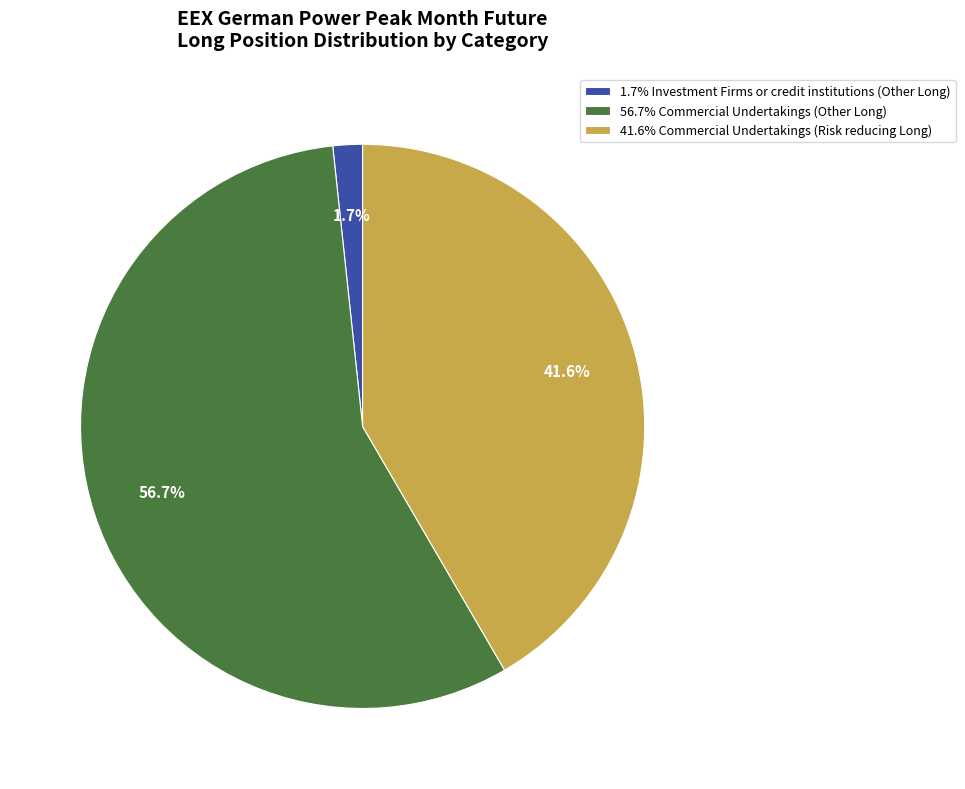

What percentage is NOT represented by 41.6% Commercial Undertakings (Risk reducing Long)?

58.4%